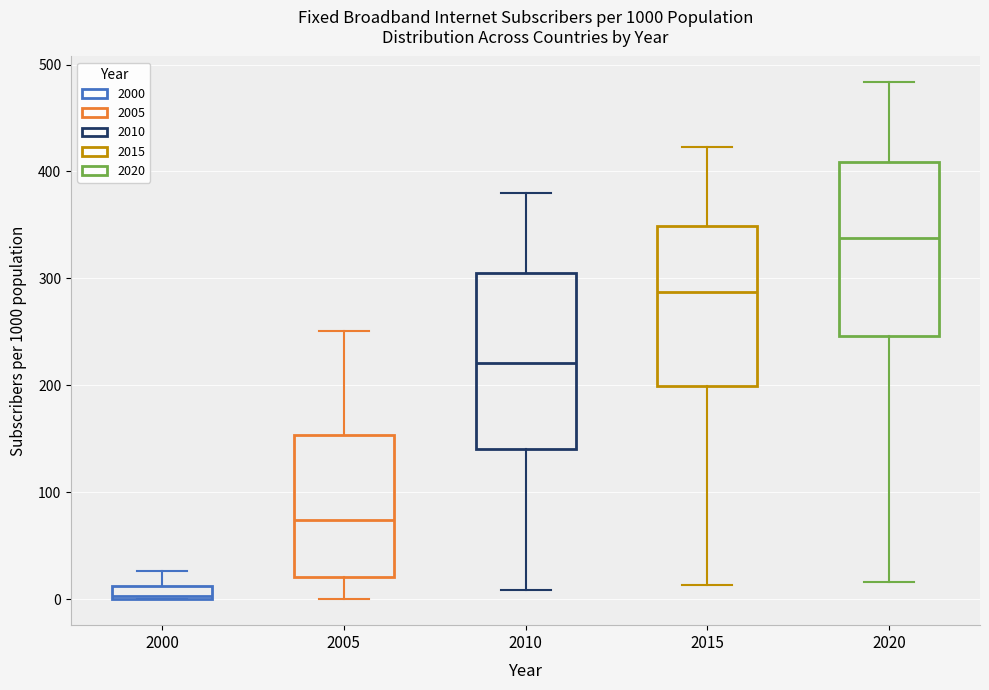

Which box has the lowest median line?

2000